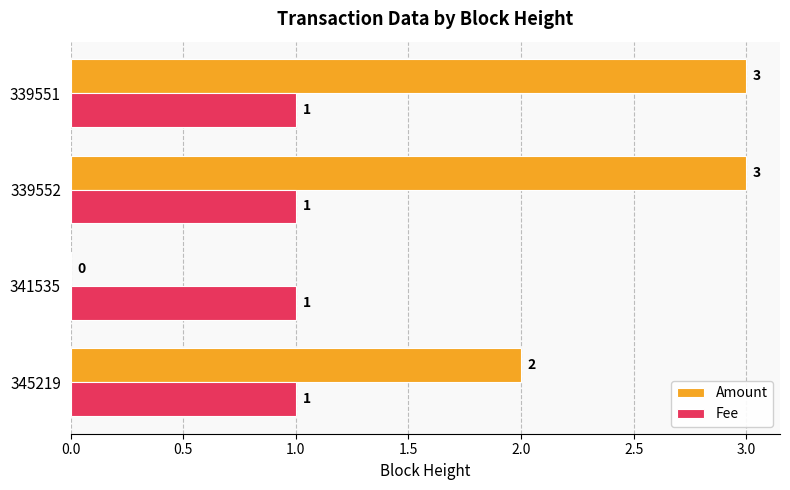

Is the value of Fee at 339551 greater than the value of Amount at 339551?

No